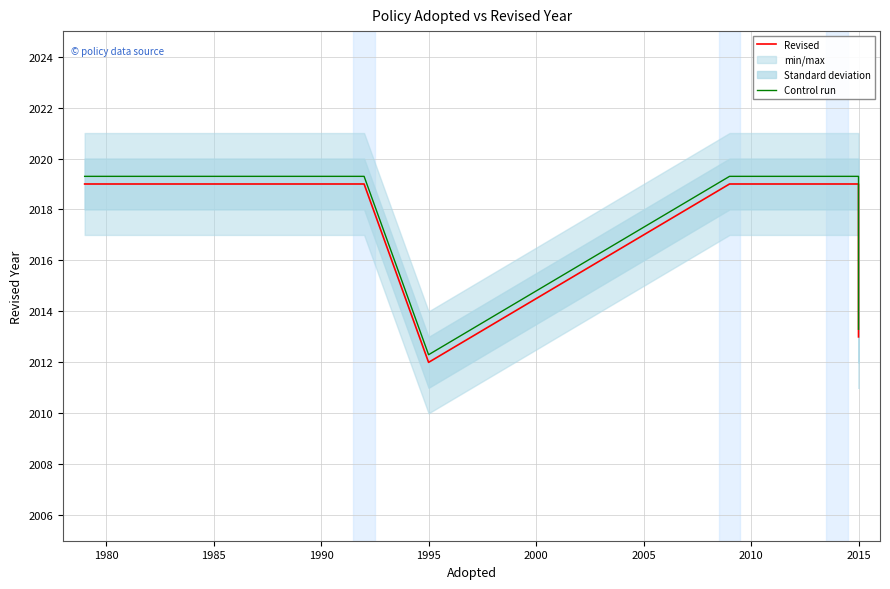

At how many categories does at least one series exceed 2013?

8